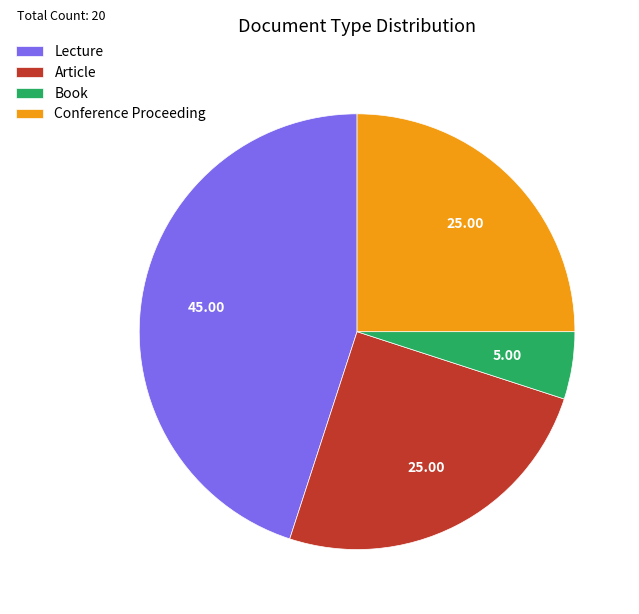

Which slice is the largest?

Lecture